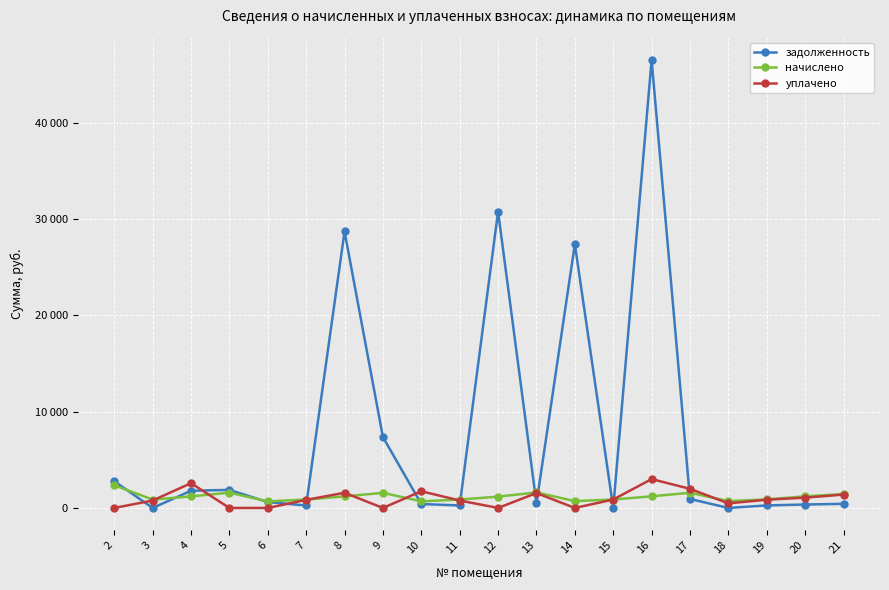

What are all the series names shown in the legend?

задолженность, начислено, уплачено